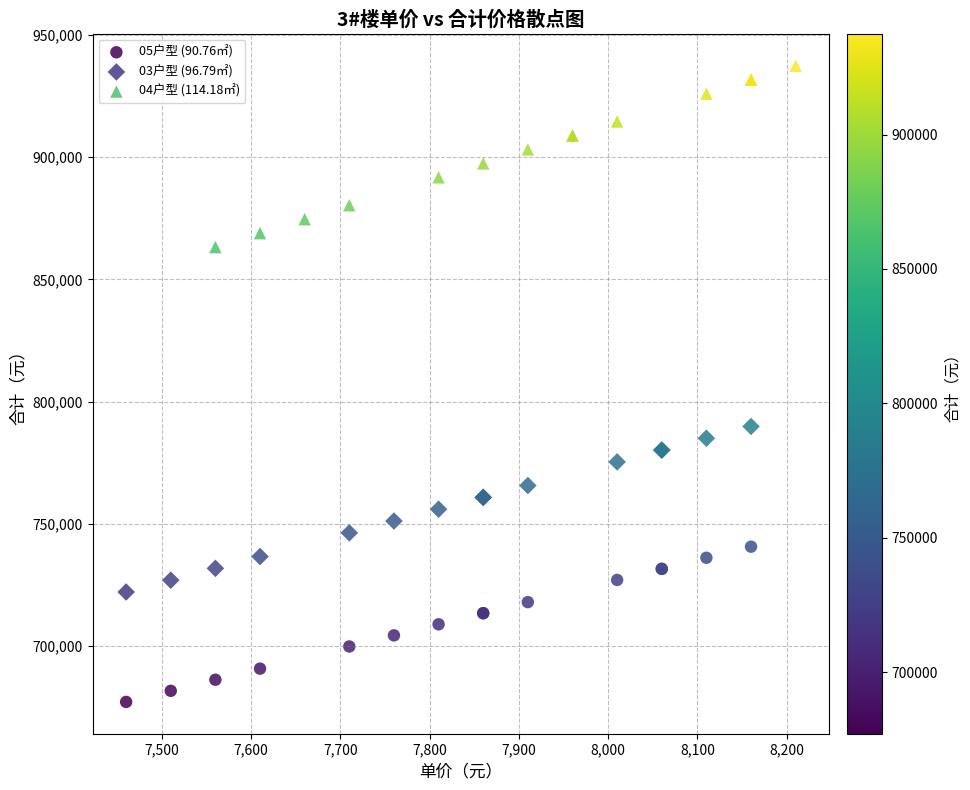

What are all the series names shown in the legend?

05户型 (90.76㎡), 03户型 (96.79㎡), 04户型 (114.18㎡)